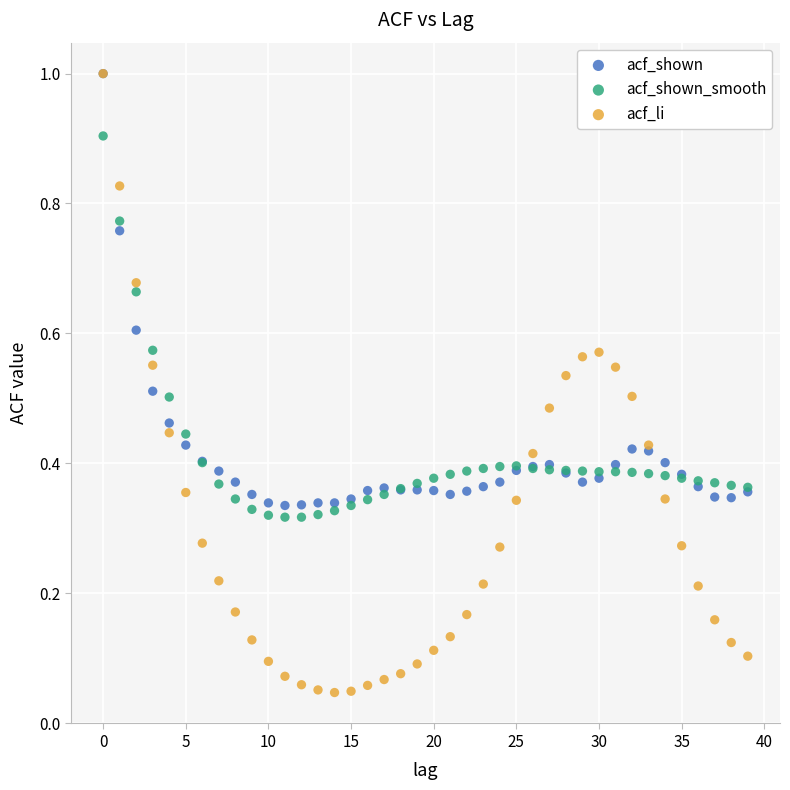

What are all the series names shown in the legend?

acf_shown, acf_shown_smooth, acf_li